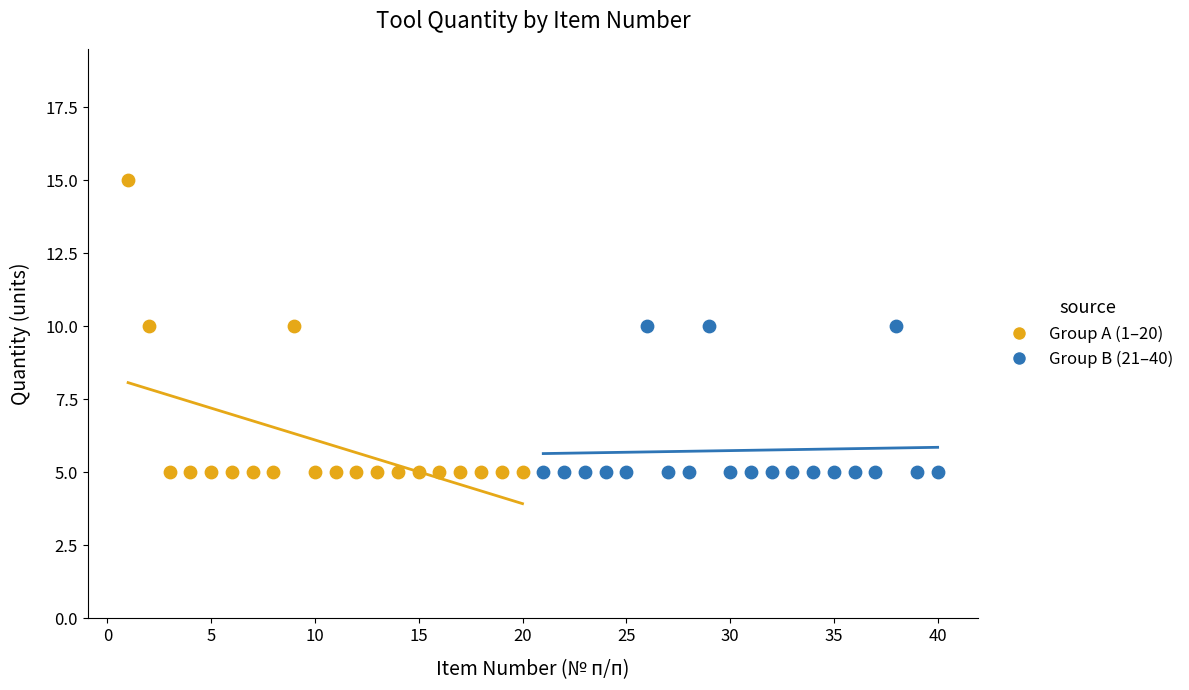

Which series has the widest spread of Y values?

Group A (1–20)